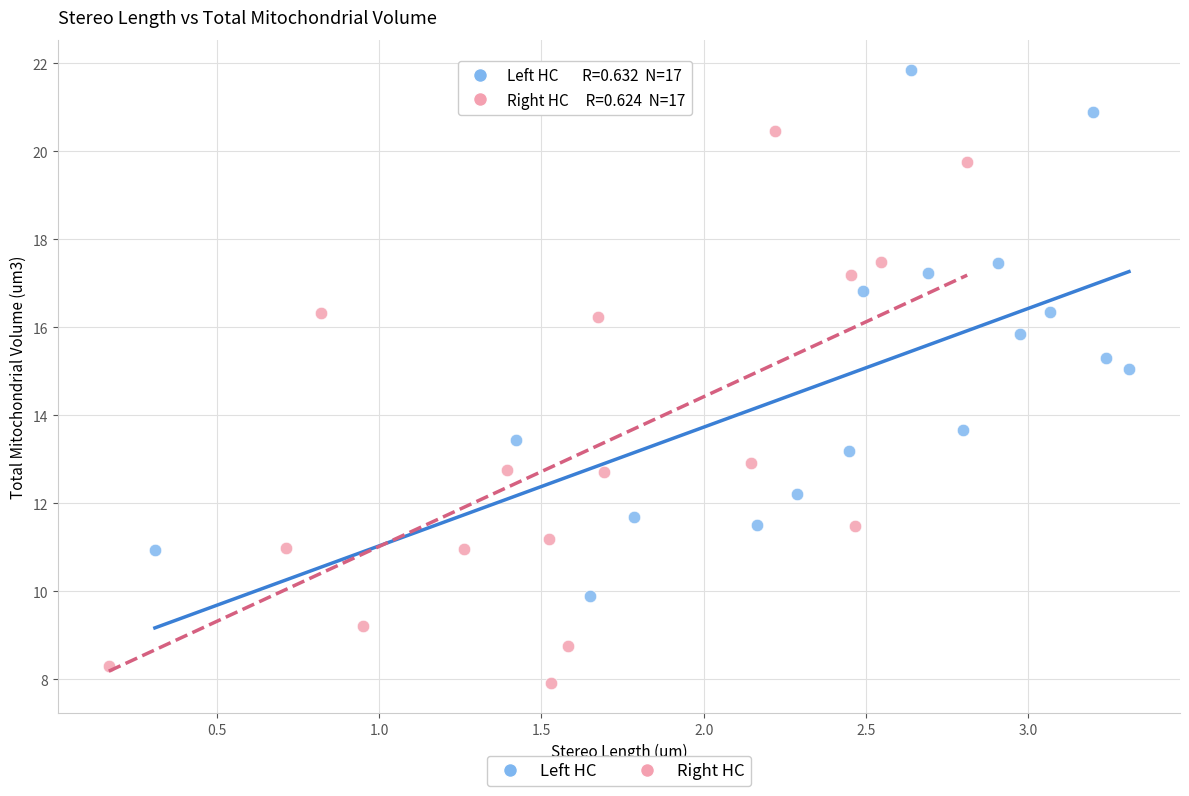

What are all the series names shown in the legend?

Left HC, Right HC